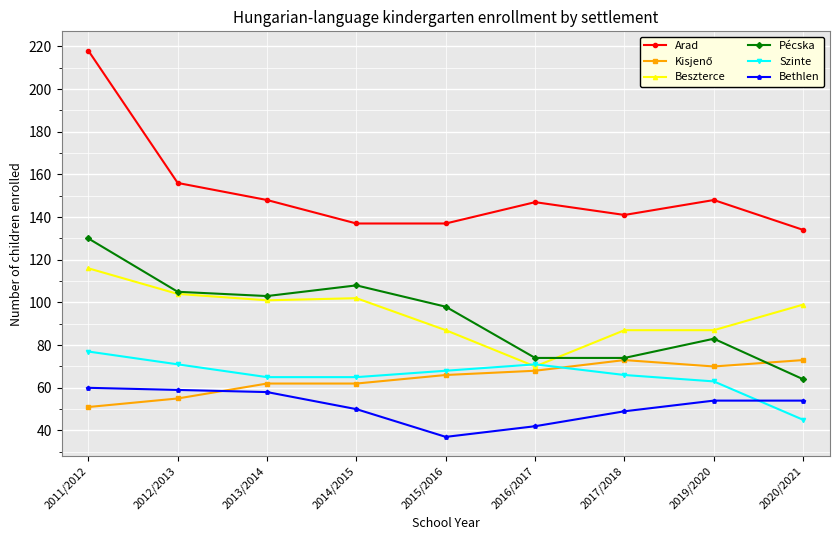

What is the sum of the Bethlen values at 2011/2012 and 2019/2020?

114